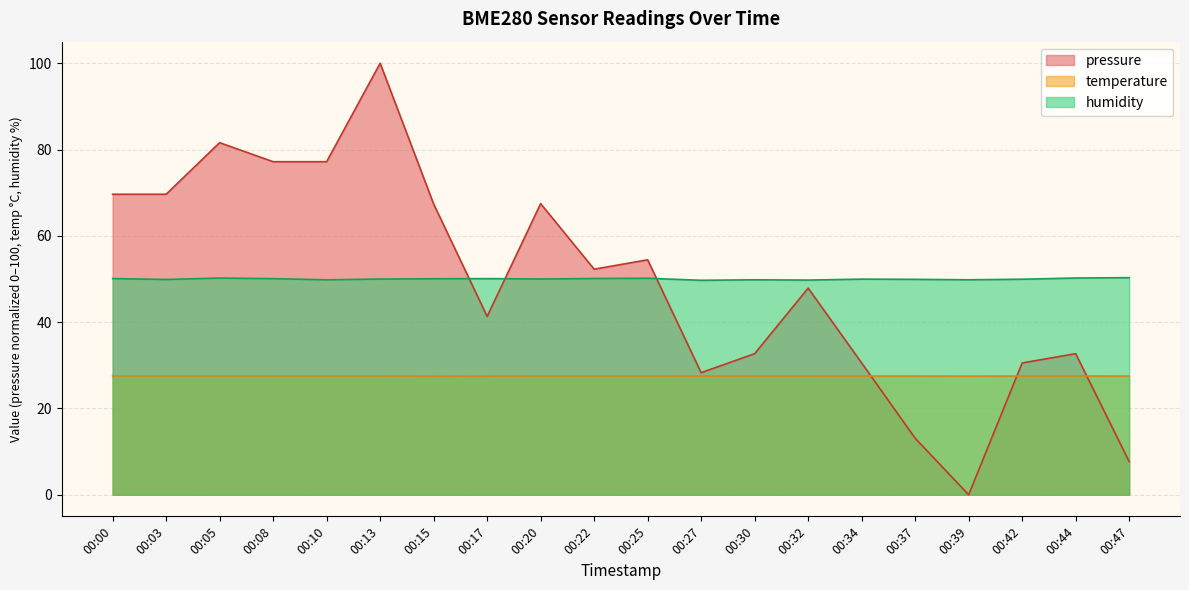

The value of pressure at 00:39 is 0.0. True or false?

True